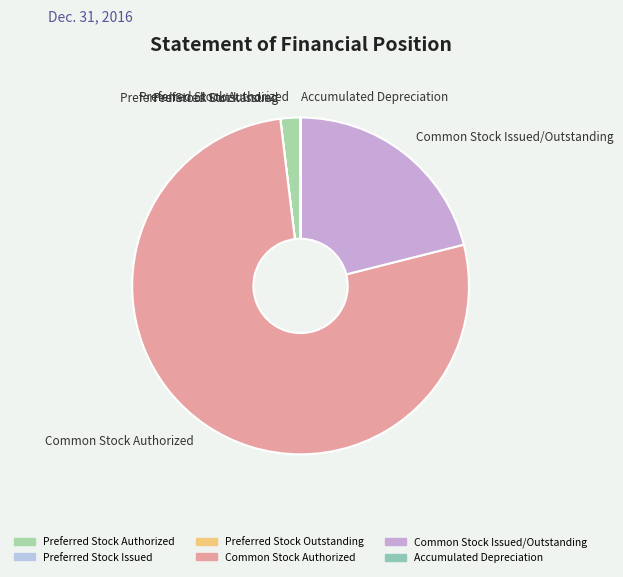

Which category has the biggest portion of the pie?

Common Stock Authorized